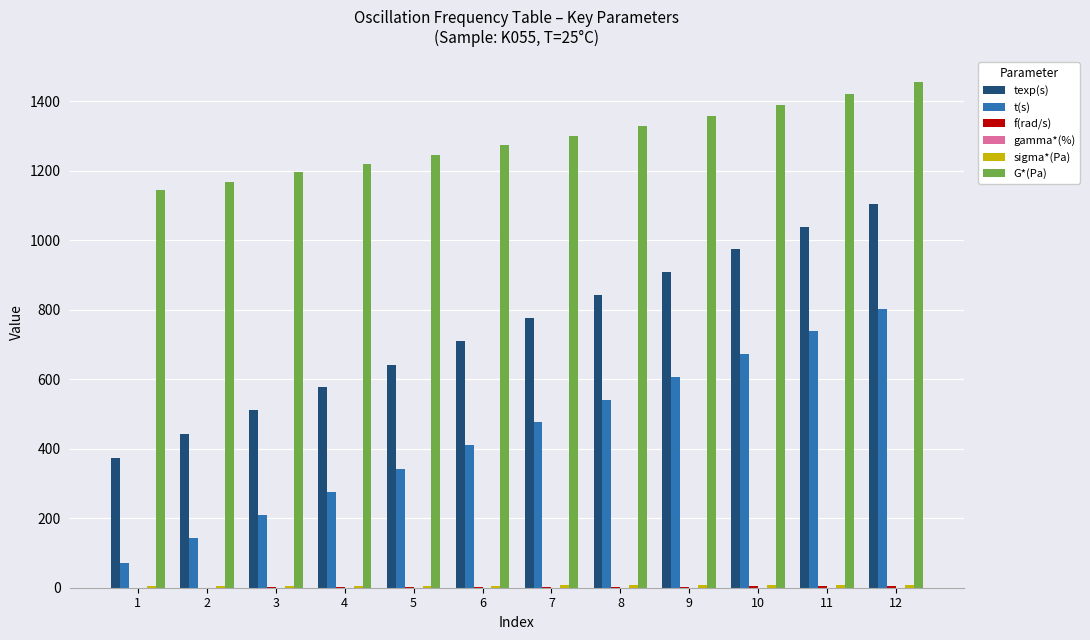

Which series has the widest spread of values?

t(s)